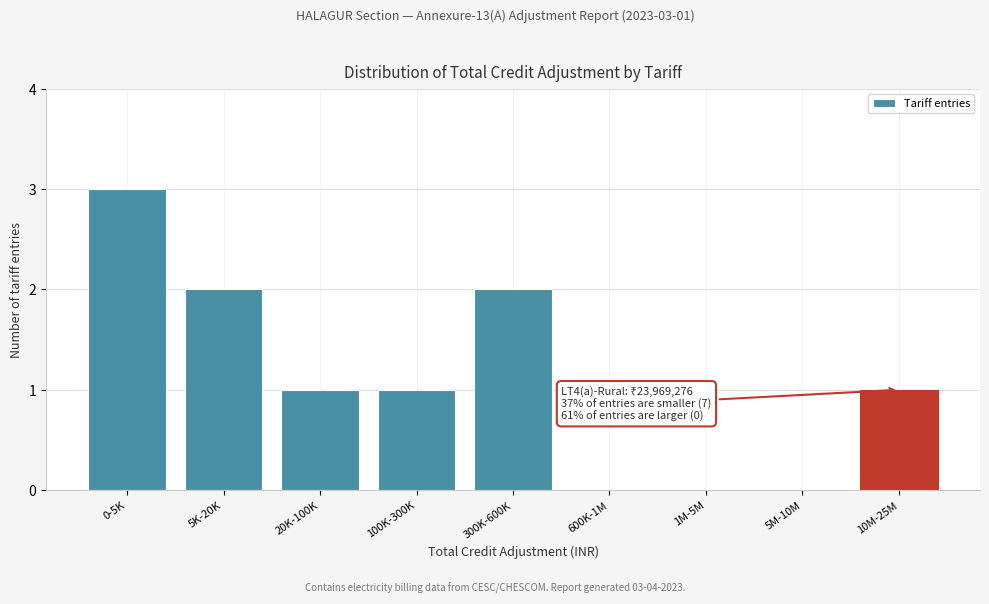

Reading left to right, list all the values displayed in this chart.

0-5K=3	5K-20K=2	20K-100K=1	100K-300K=1	300K-600K=2	600K-1M=0	1M-5M=0	5M-10M=0	10M-25M=1